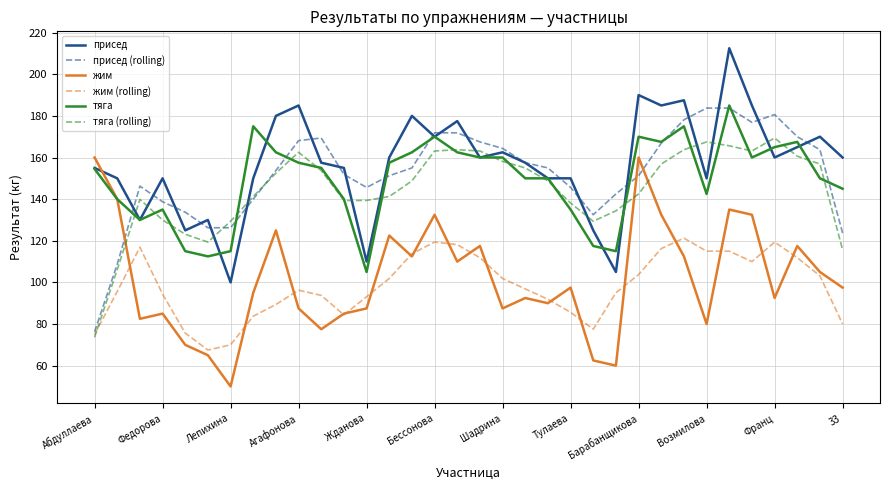

At how many categories does at least one series exceed 195?

1